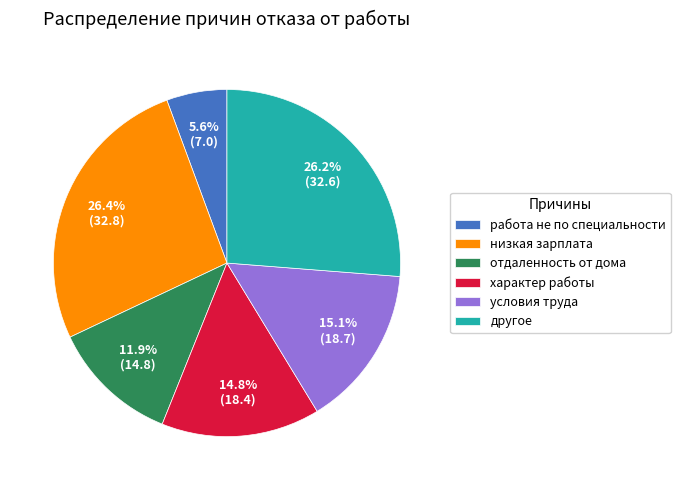

Approximately how many times larger is the value at другое compared to отдаленность от дома?

2.2